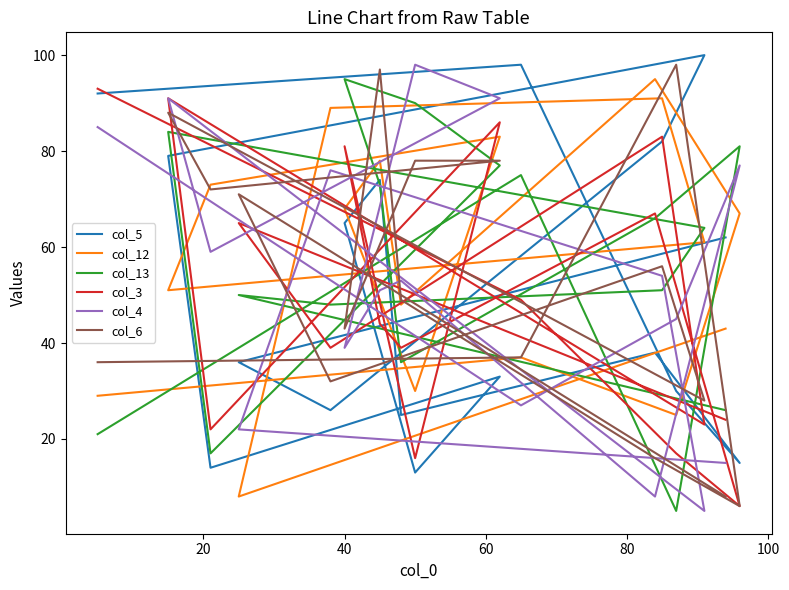

Where does the col_12 series first go above 61?

60